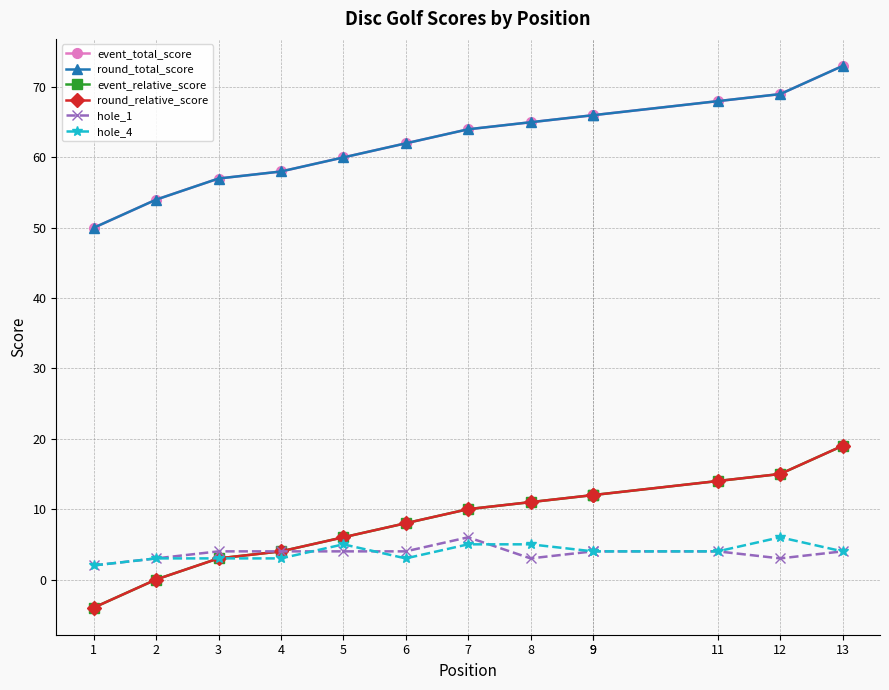

What is the average value of the event_relative_score series?

8